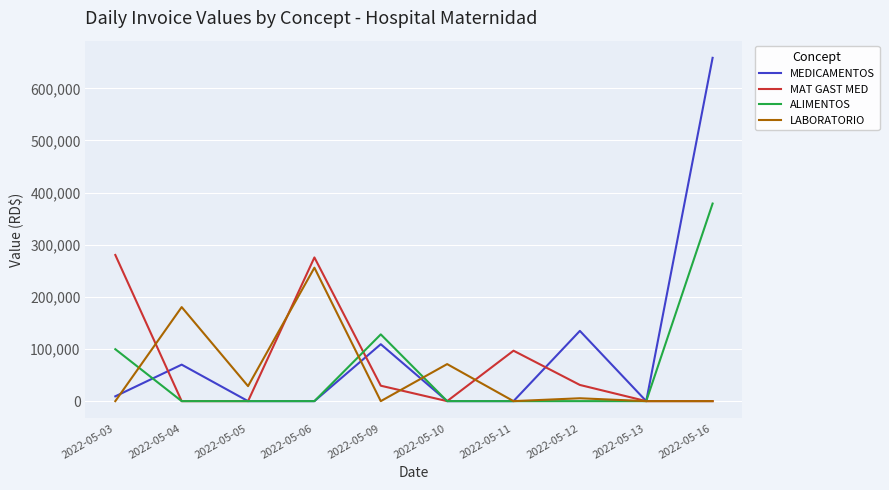

Does the chart have visible grid lines?

Yes